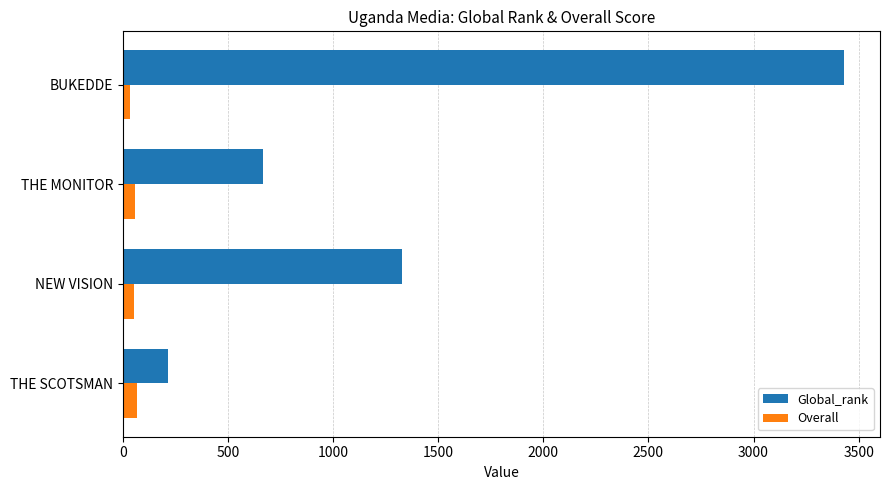

Is the value of Overall at THE SCOTSMAN greater than the value of Global_rank at NEW VISION?

No